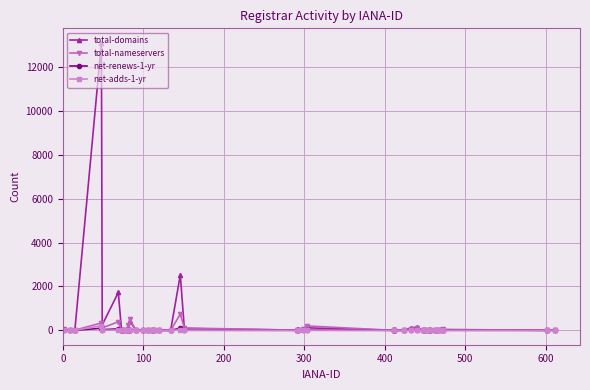

What is the average value of the net-renews-1-yr series?

10